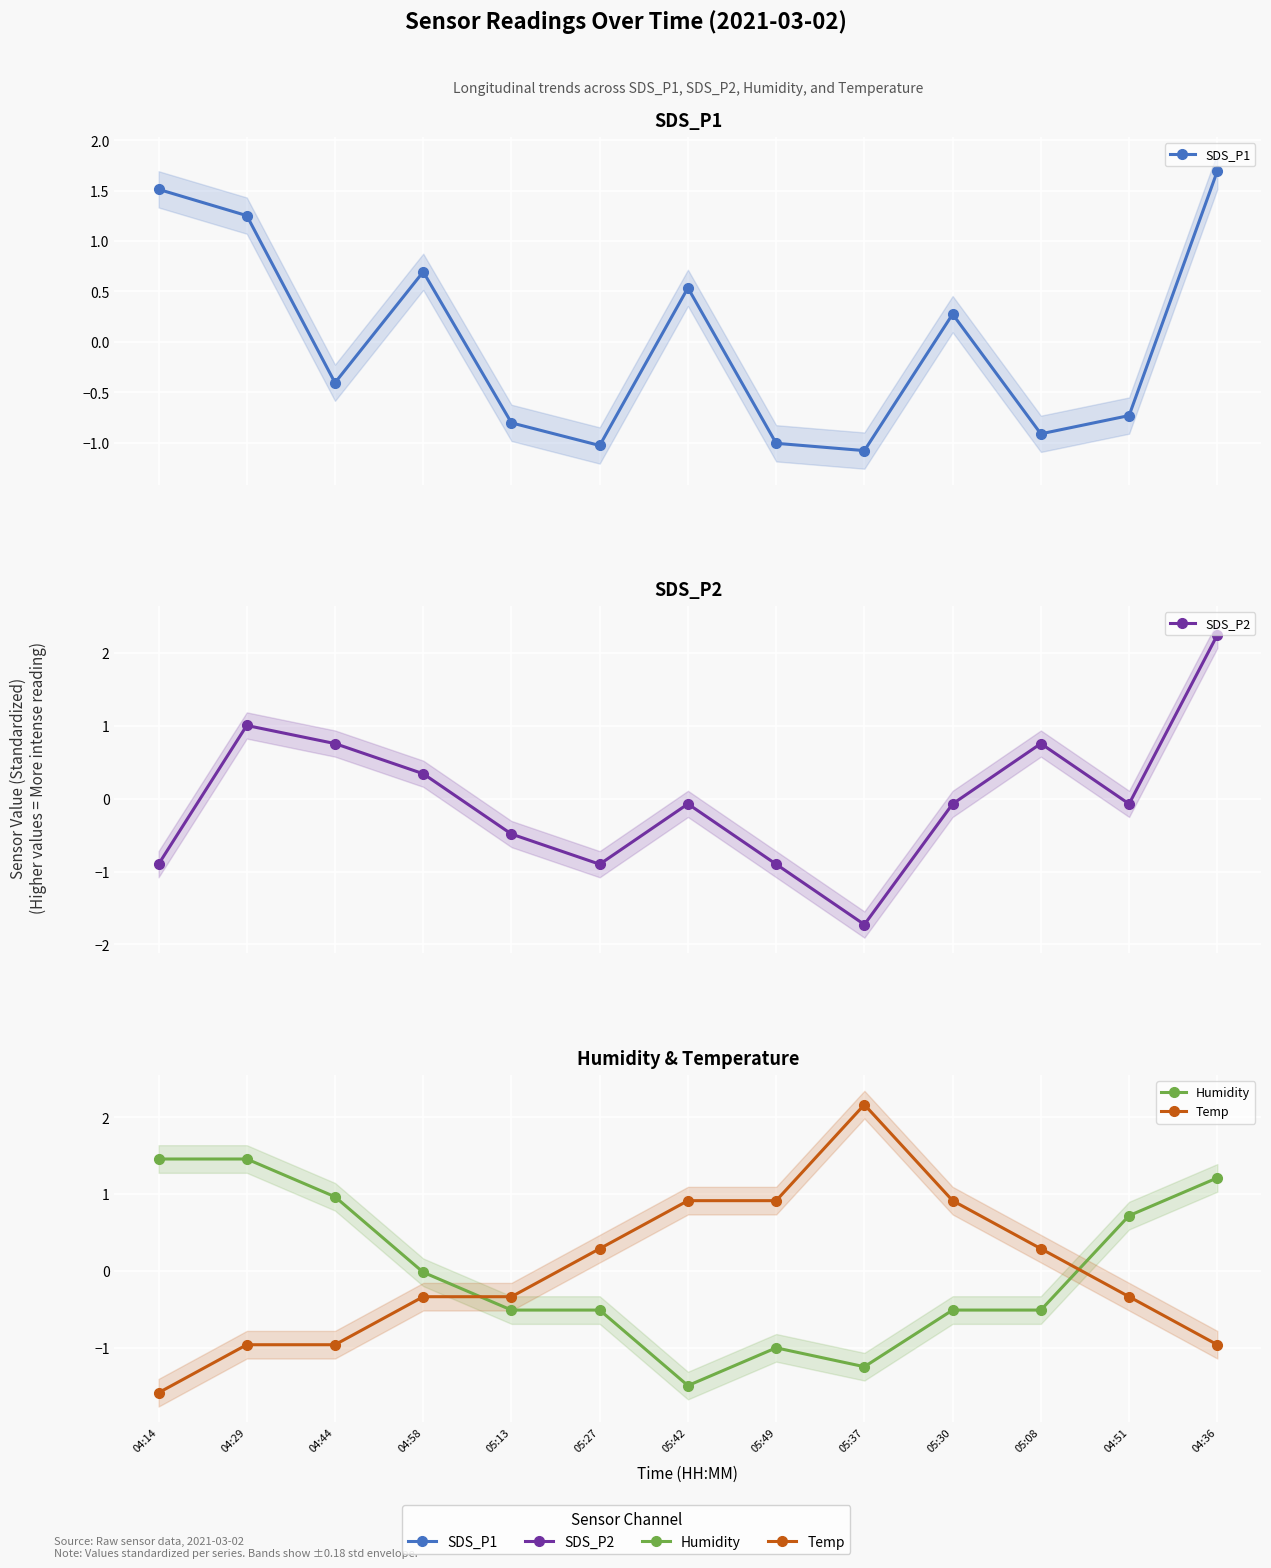

In Humidity, how many points are lower than both neighbors (excluding endpoints)?

2